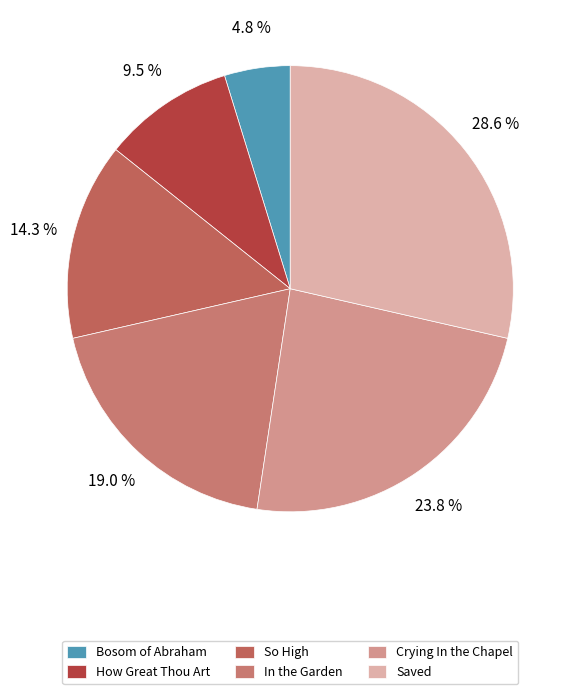

How many slices are in this pie chart?

6